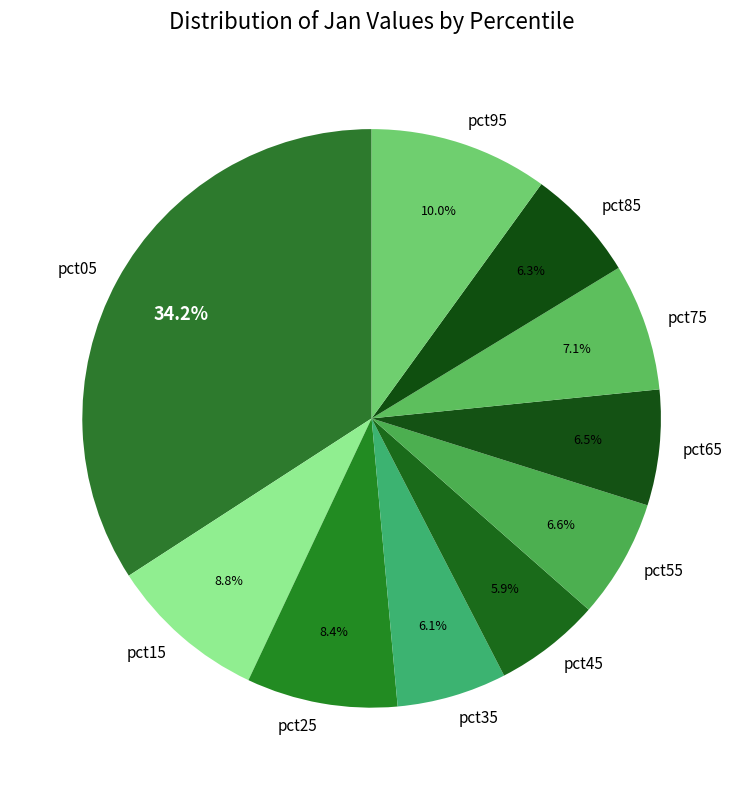

How many slices are in this pie chart?

10